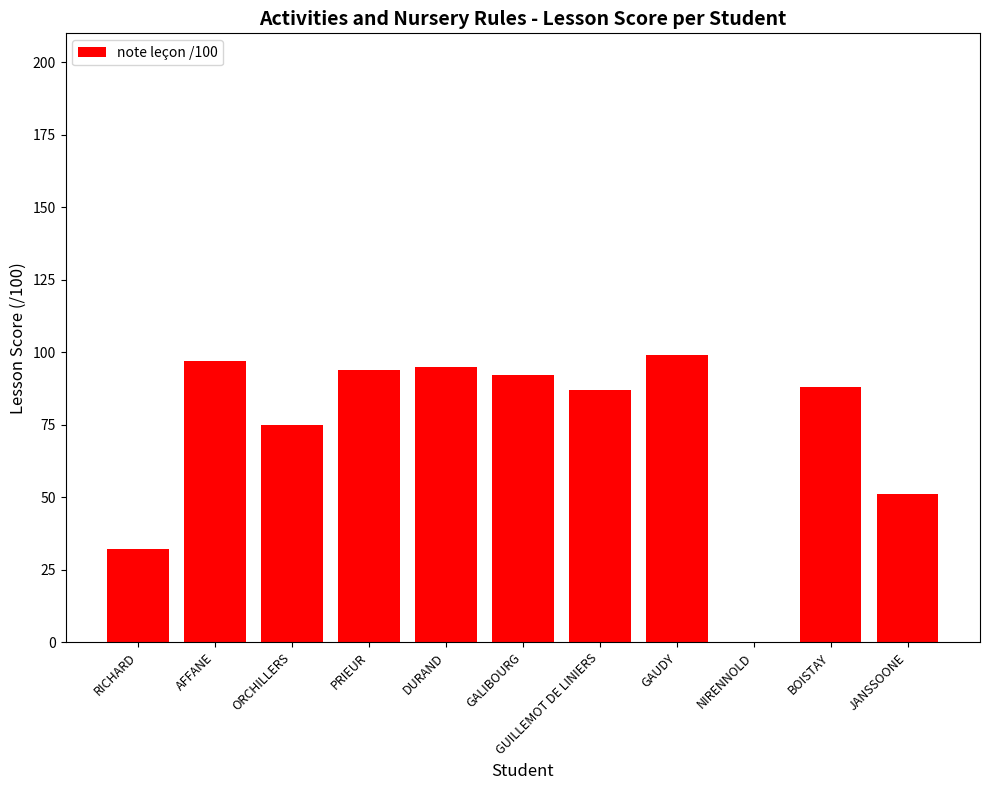

What is the sum of the values at BOISTAY and JANSSOONE?

139